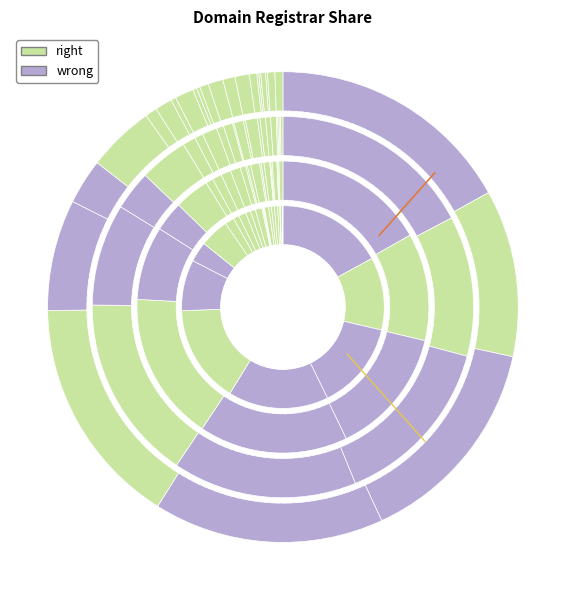

Does Xin Net account for over 50% of the chart?

No